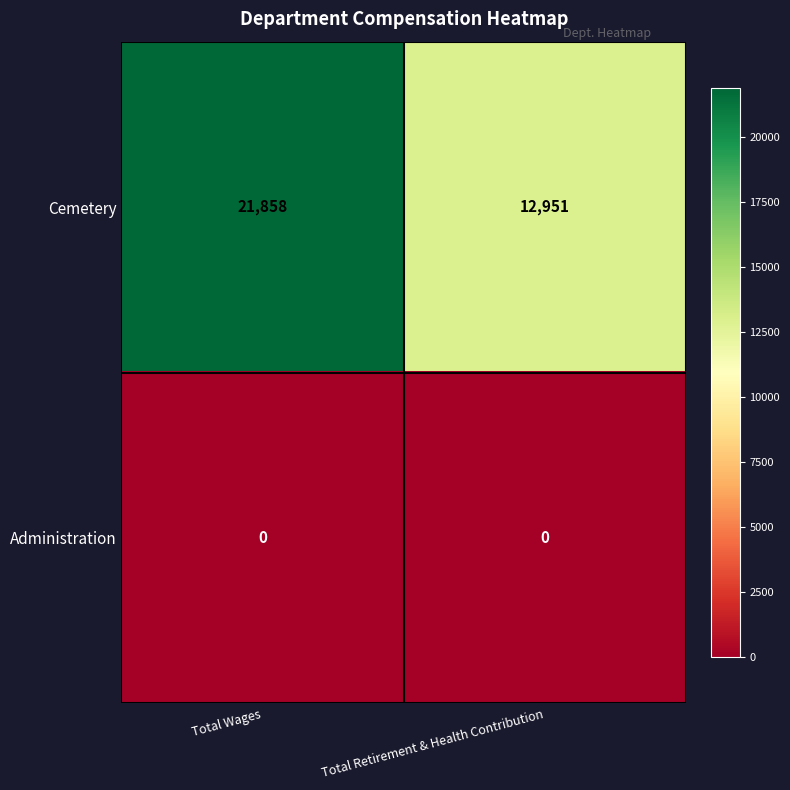

How many series are shown in this chart?

2